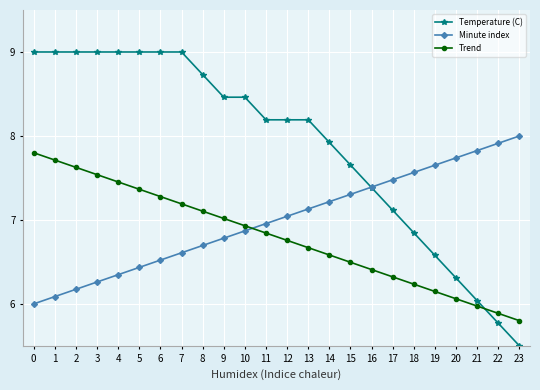

Which series has the largest total across all categories?

Temperature (C)